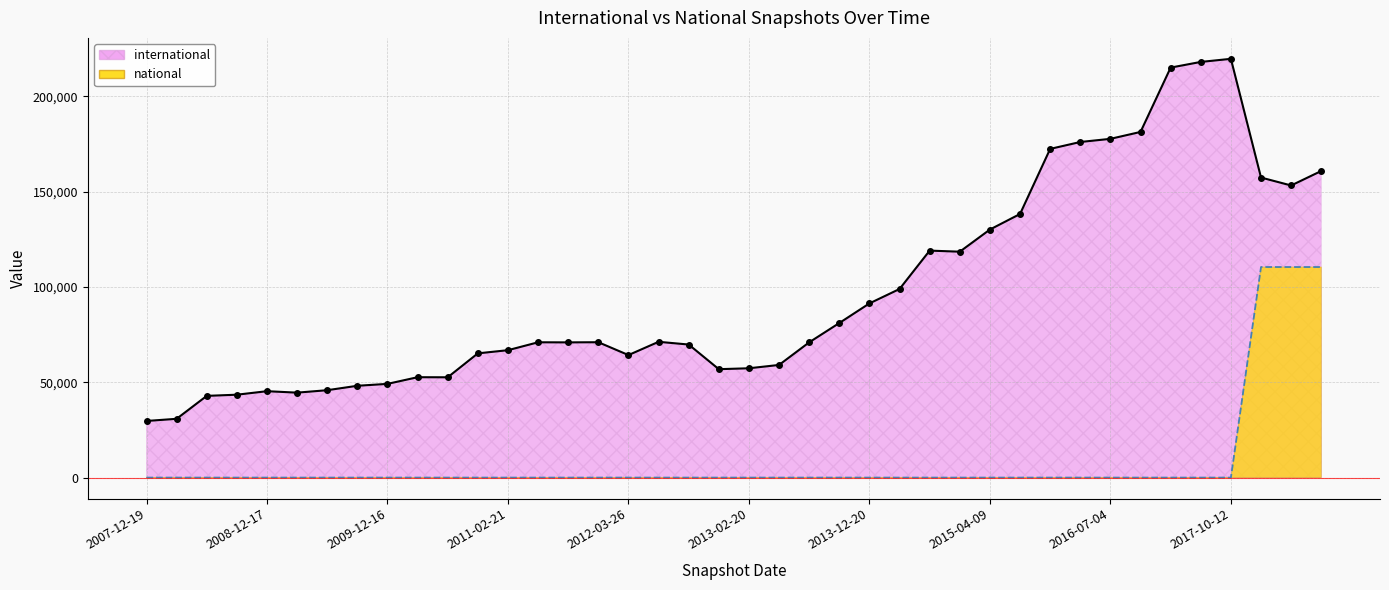

True or false: national and international intersect in this chart.

False